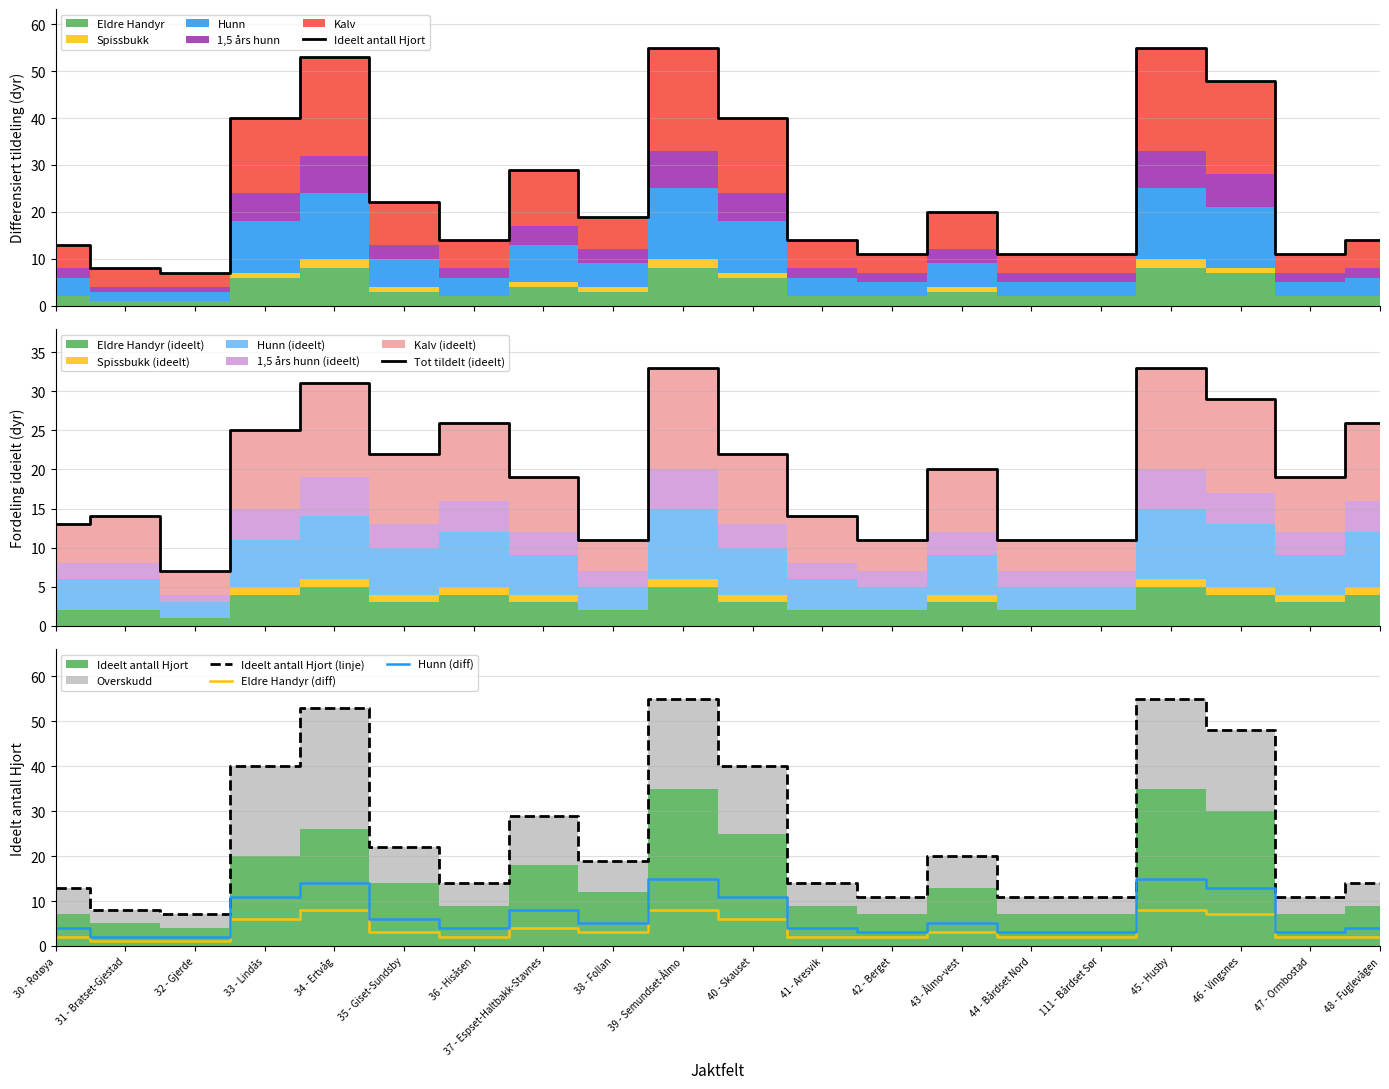

At which category does Ideelt antall Hjort (linje) reach its first local peak?

34 - Ertvåg